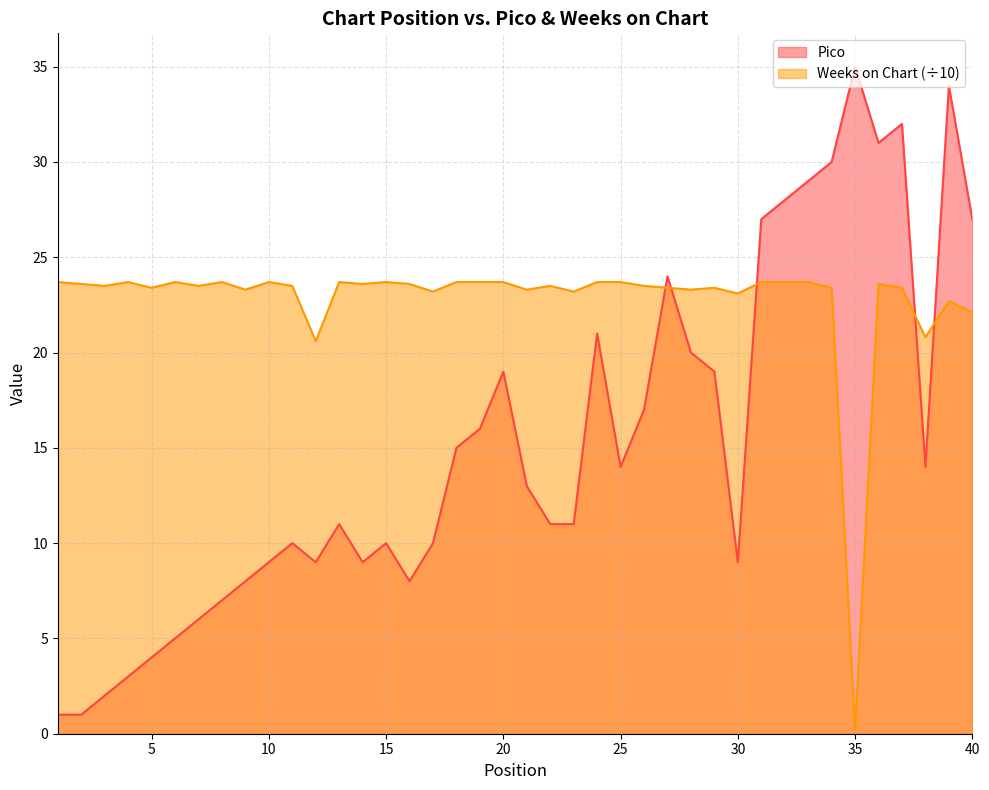

Which series has the largest range (max minus min)?

Pico